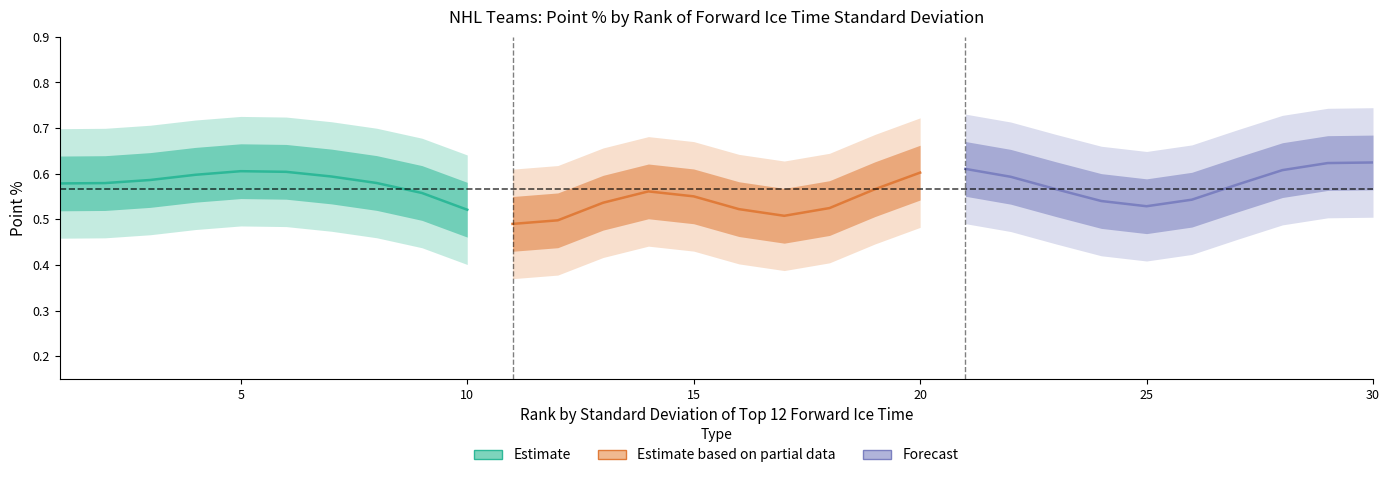

Reading left to right, list all the values displayed in this chart.

Estimate: 0.6	0.6	0.6	0.6	0.6	0.6	0.6	0.6	0.6	0.5
Estimate based on partial data: 0.5	0.5	0.5	0.6	0.6	0.5	0.5	0.5	0.6	0.6
Forecast: 0.6	0.6	0.6	0.5	0.5	0.5	0.6	0.6	0.6	0.6